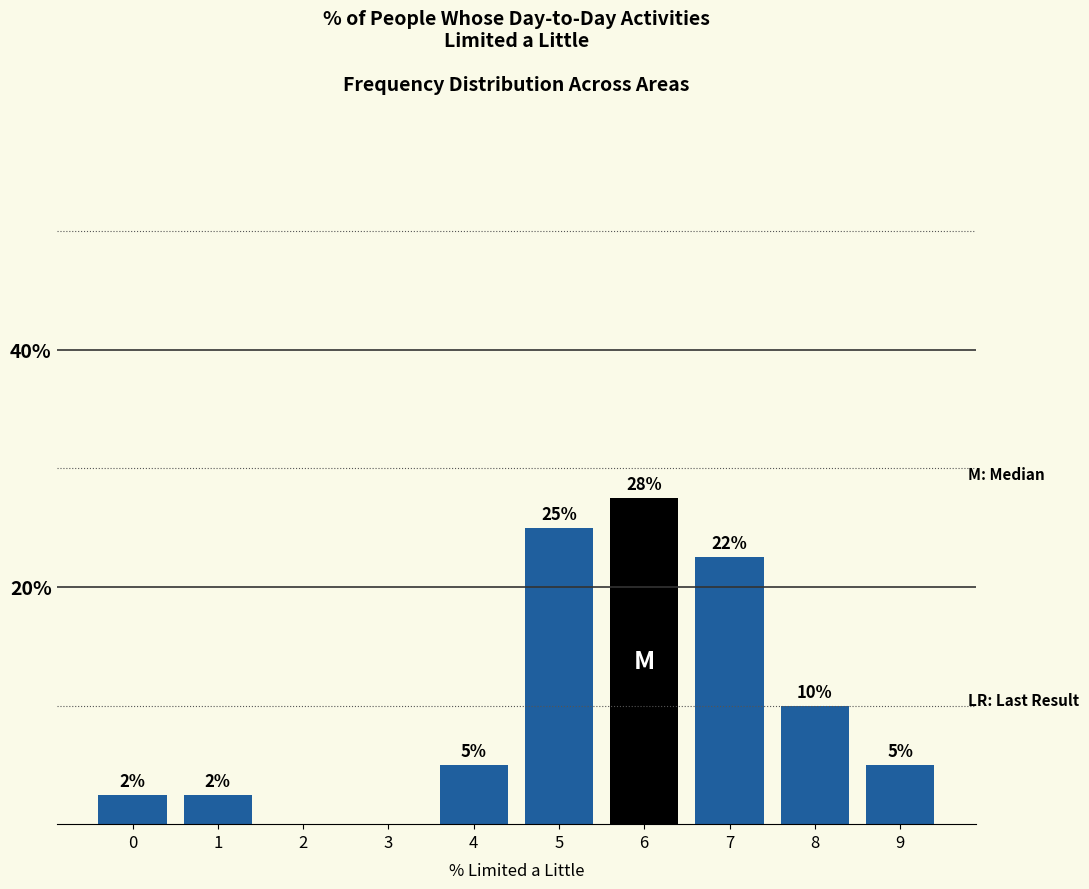

The chart shows a value of 2.5 at 1. True or false?

True